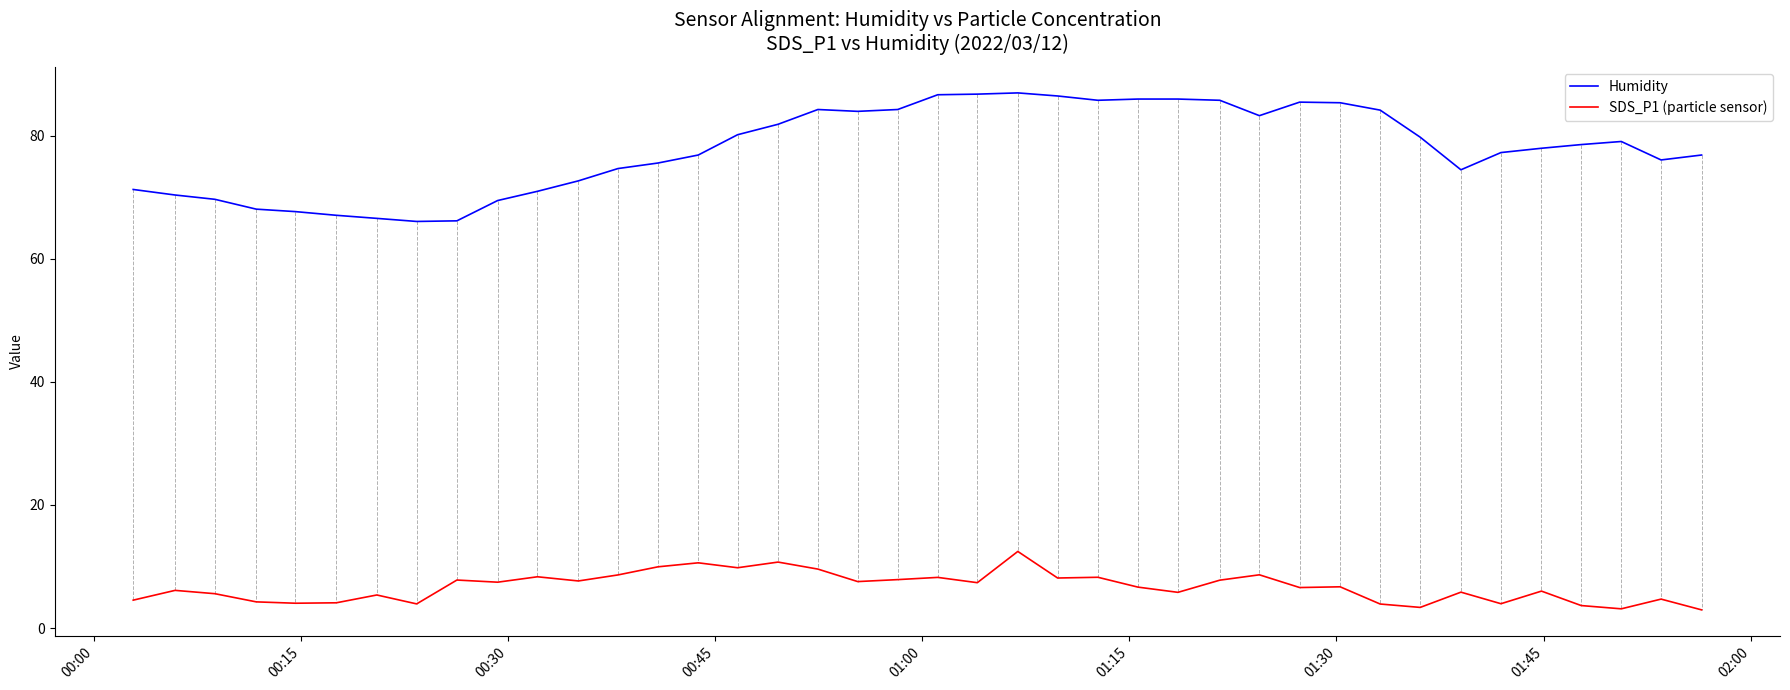

Which series has the largest total across all categories?

Humidity